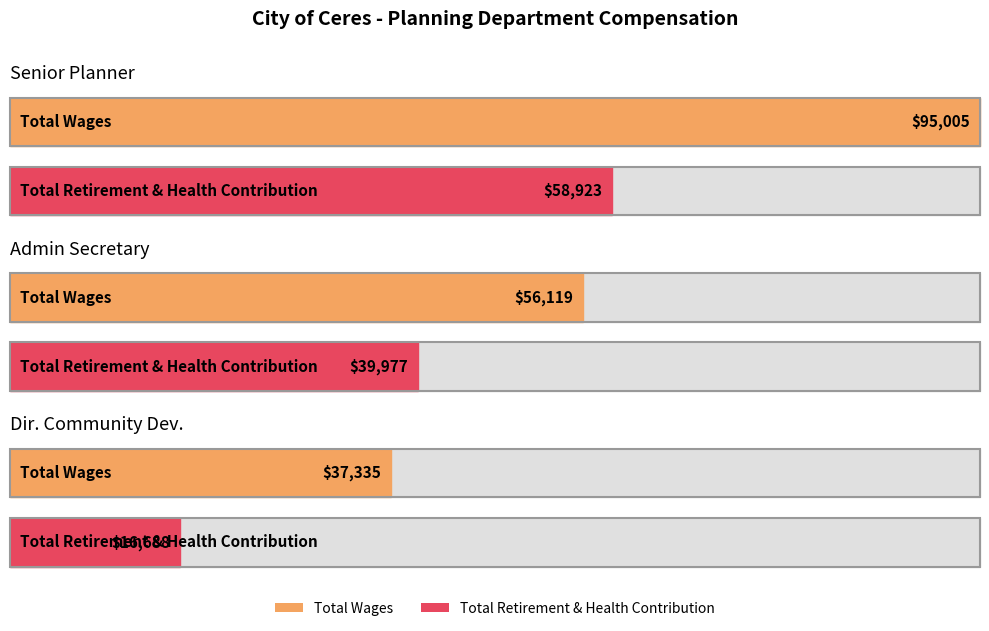

At how many categories does at least one series exceed 84805?

1